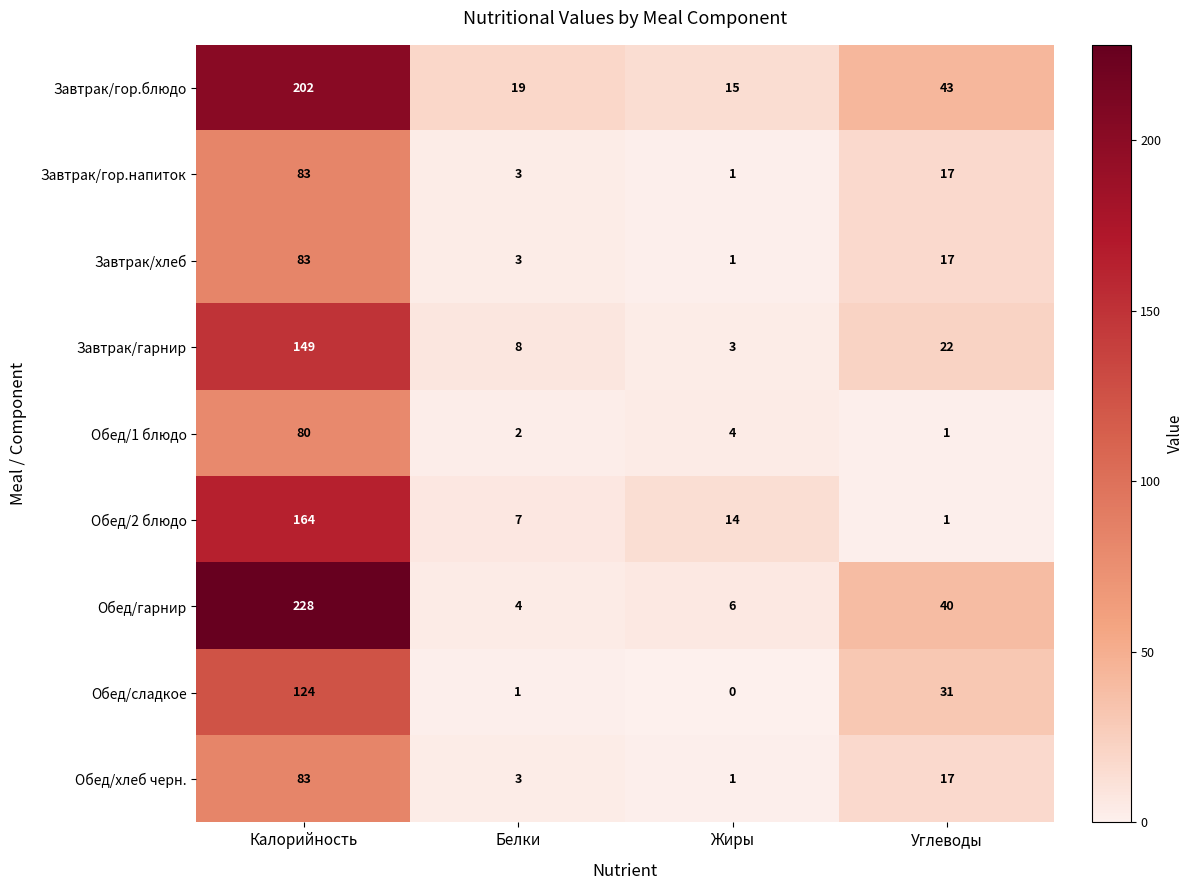

How many categories are shown in the chart?

4